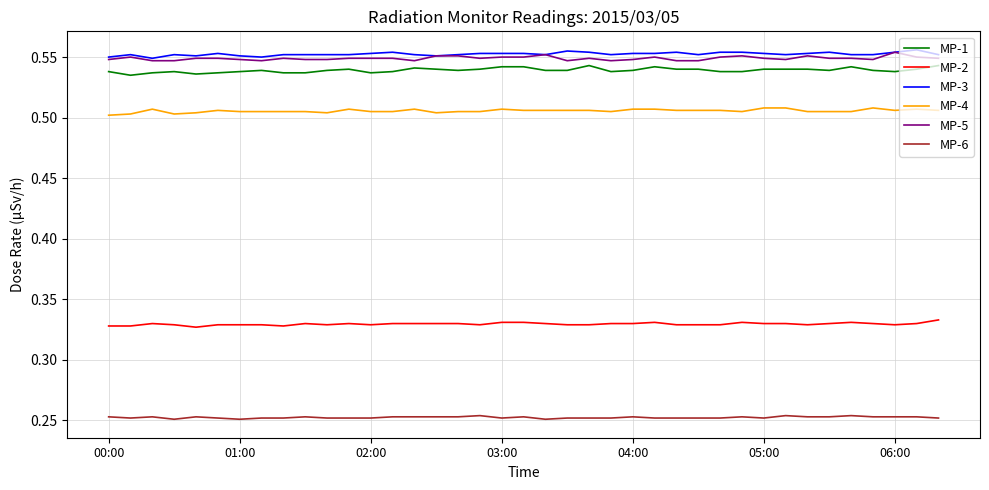

True or false: MP-5 and MP-2 cross at least once.

False